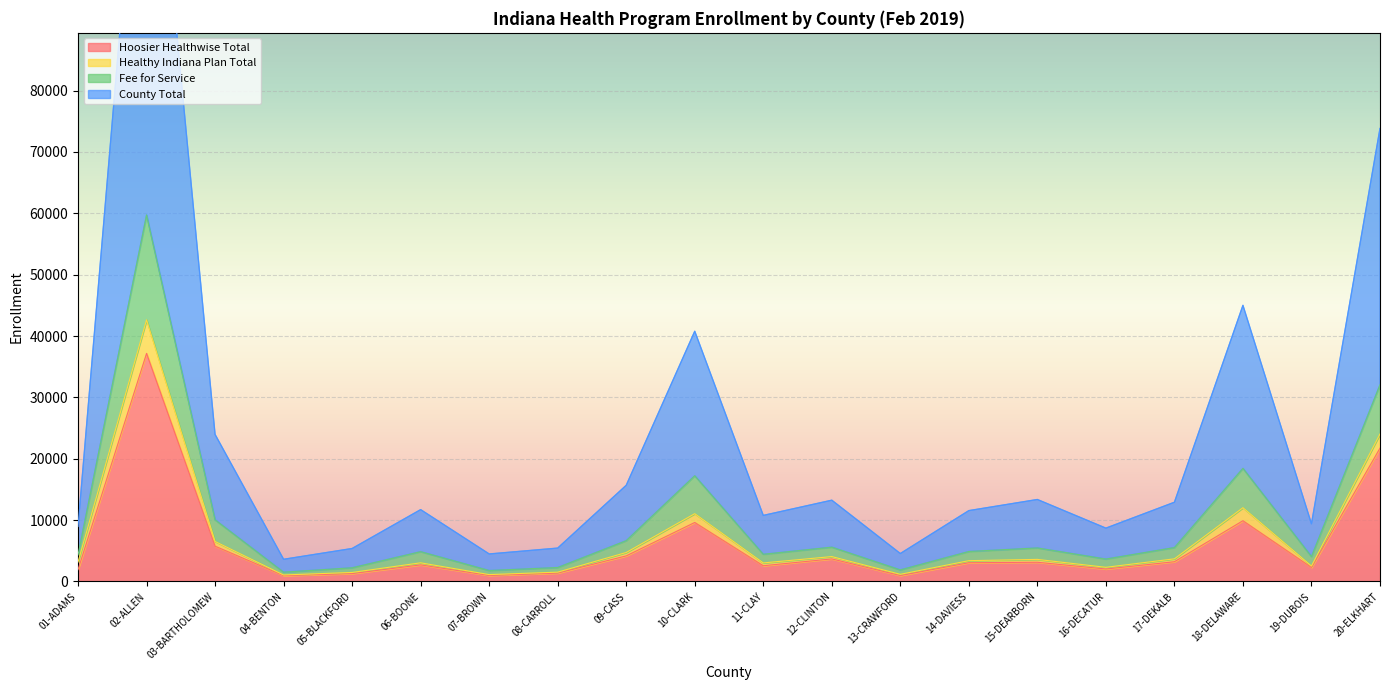

In Hoosier Healthwise Total, how many points are lower than both neighbors (excluding endpoints)?

6